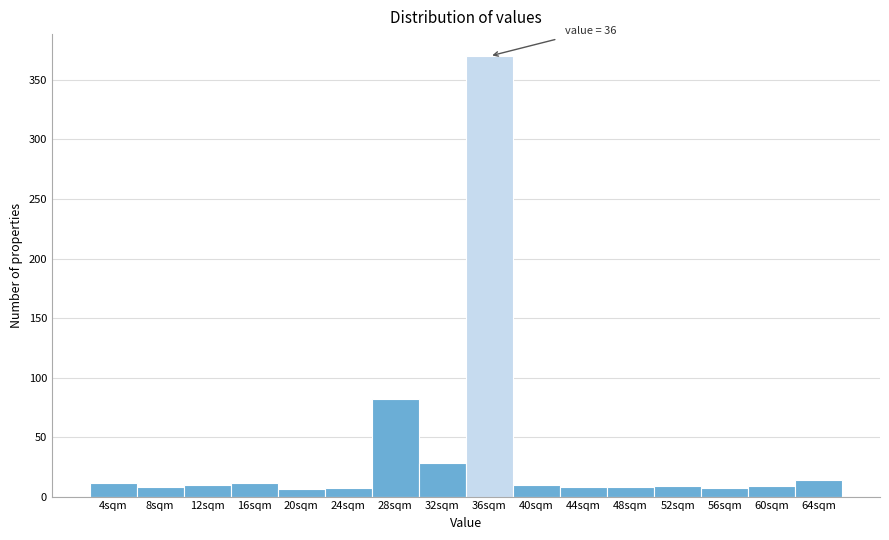

Which category has the highest value across all series?

36sqm